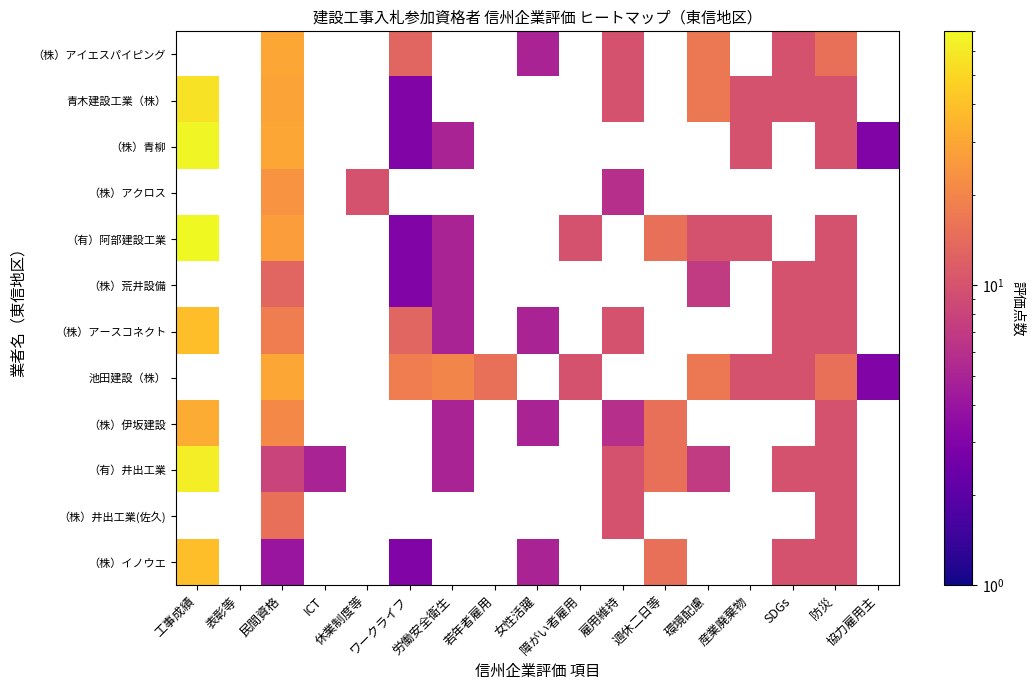

Which series has the widest spread of values?

（有）阿部建設工業